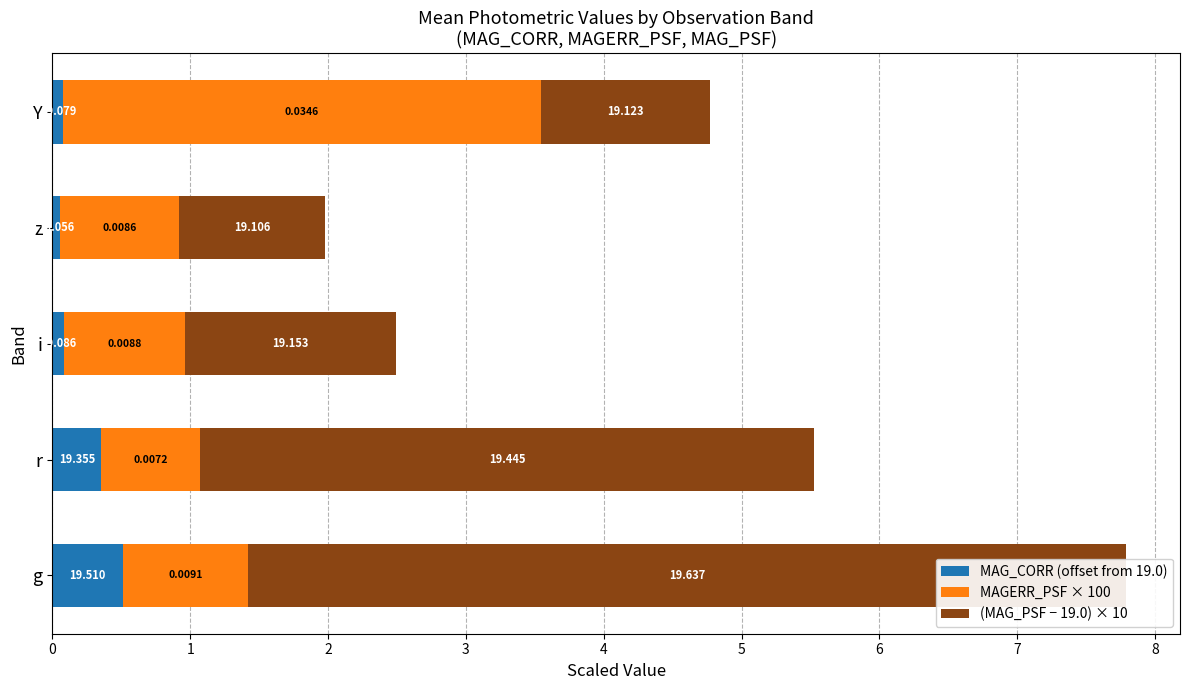

Which series has the largest total across all categories?

(MAG_PSF − 19.0) × 10